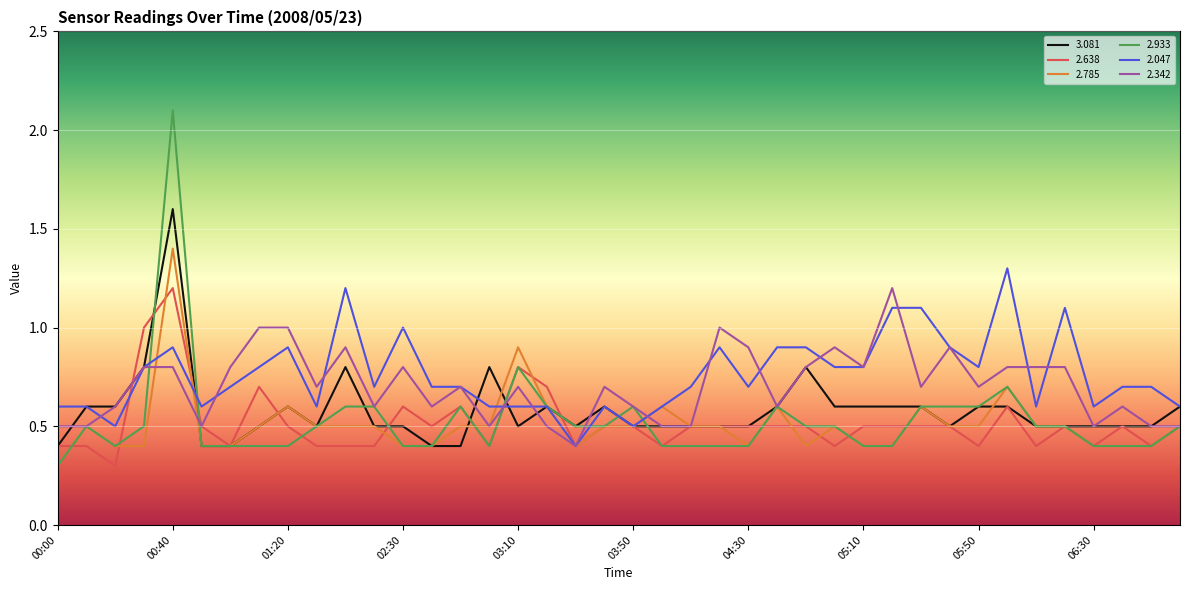

What is the smallest value displayed?

0.3